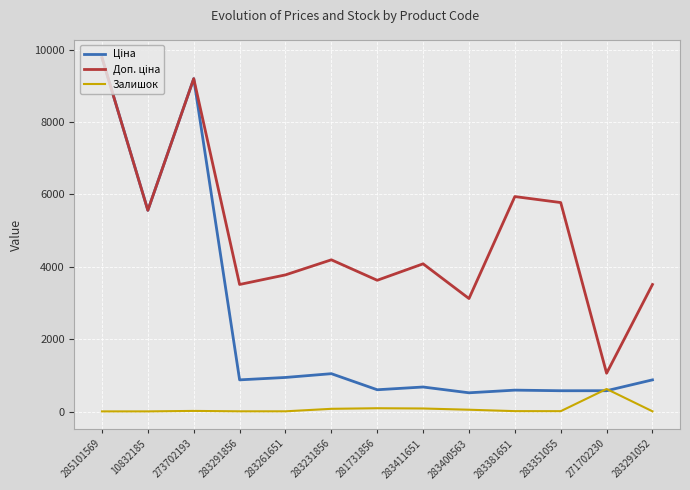

What is the maximum value for Залишок?

626.0